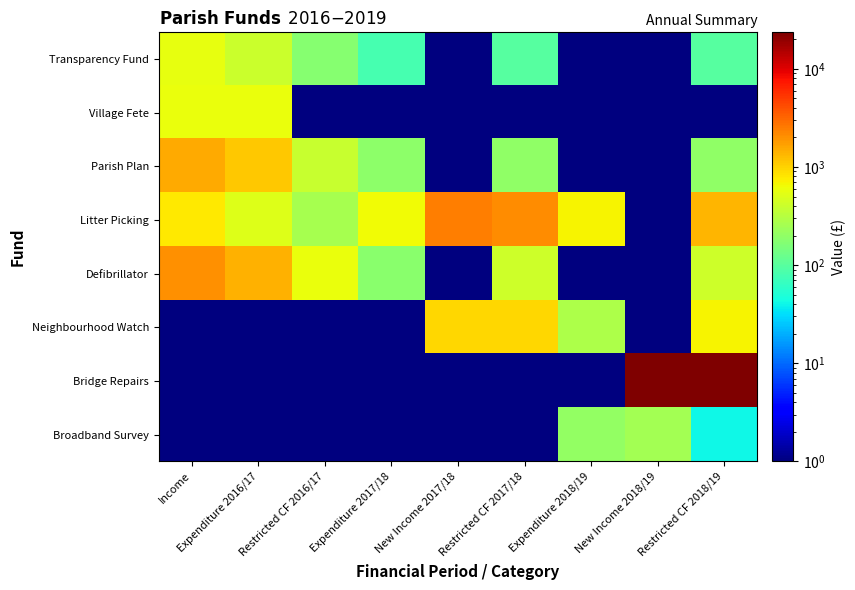

At which category is the sum across all series the highest?

Restricted CF 2018/19